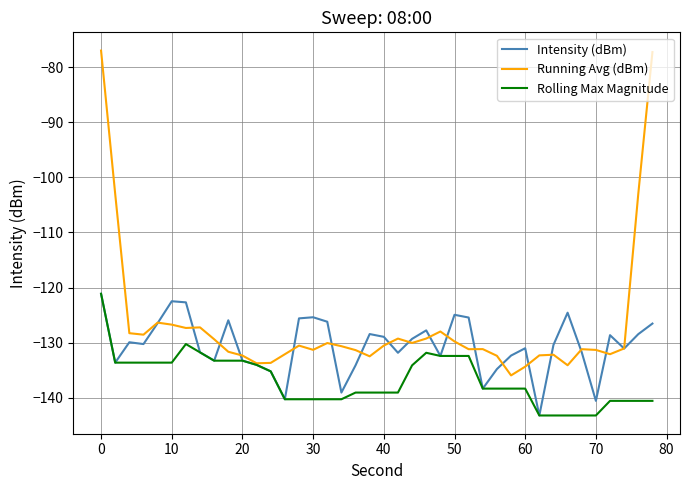

Rank the series by their average value, from lowest to highest.

Rolling Max Magnitude, Intensity (dBm), Running Avg (dBm)